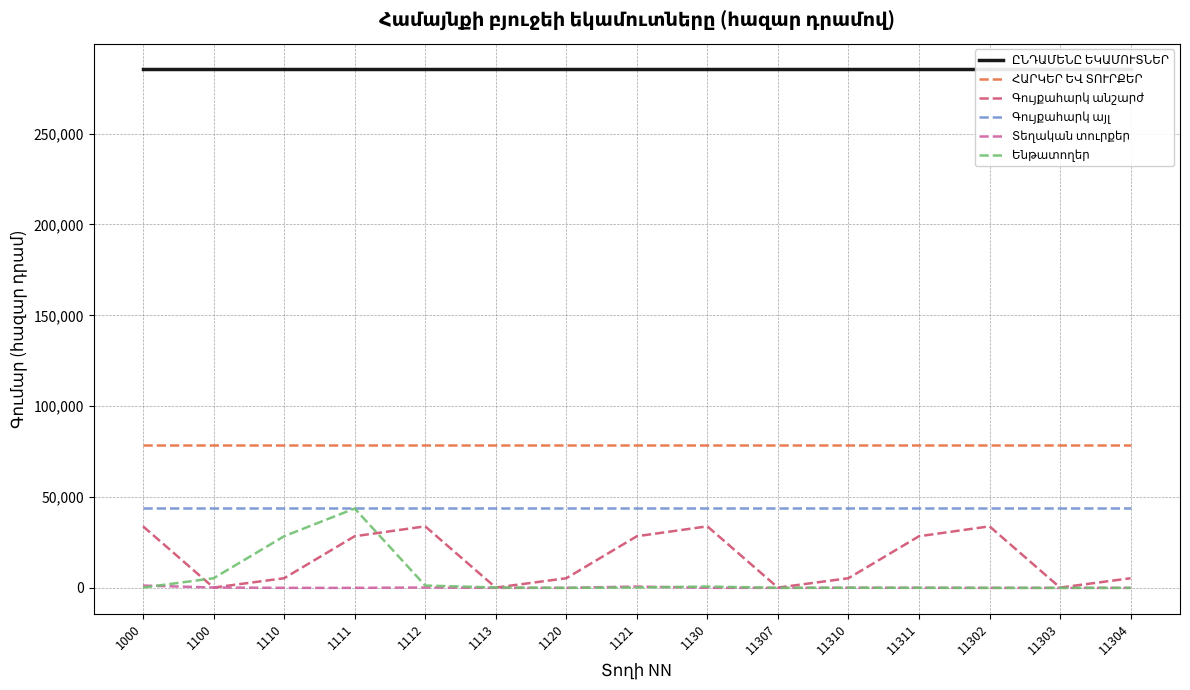

Is the value of Տեղական տուրքեր at 1111 greater than the value of Գույքահարկ անշարժ at 1113?

No